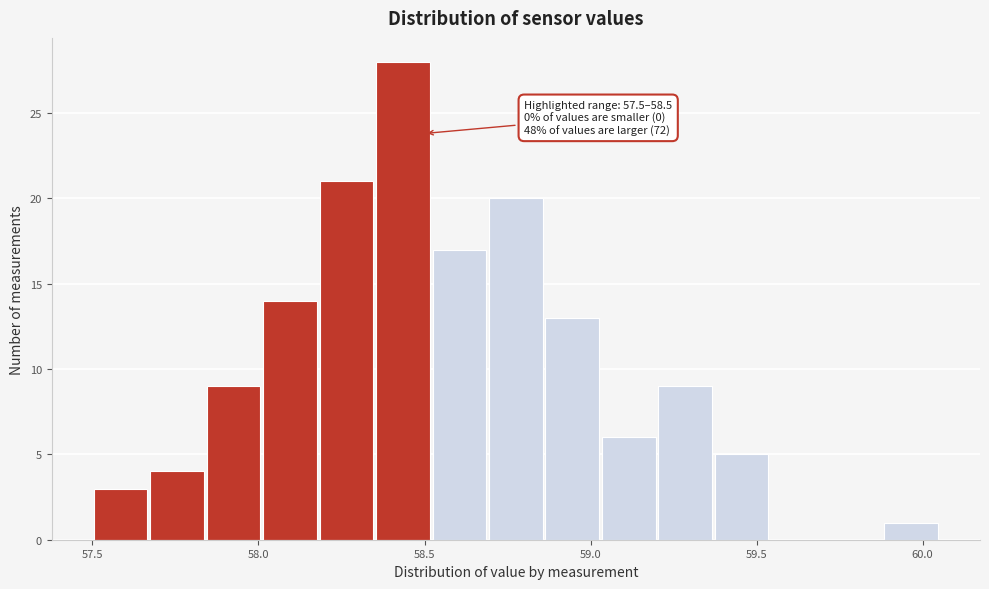

Around what value on the x-axis is the tallest bar? Give the approximate position of its centre, as read against the axis.

58.45